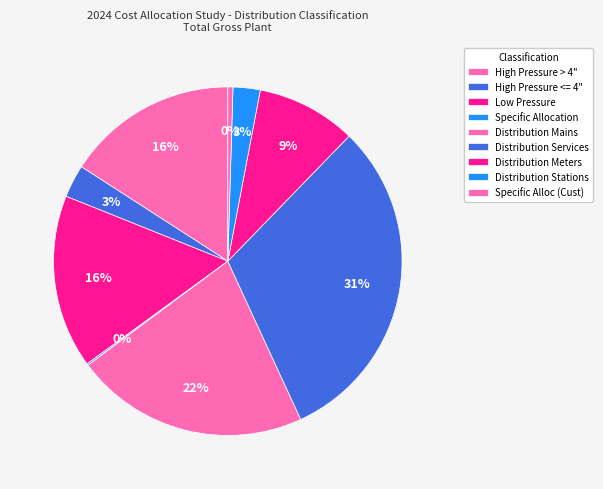

The Distribution Stations slice represents 3% of the pie. True or false?

True